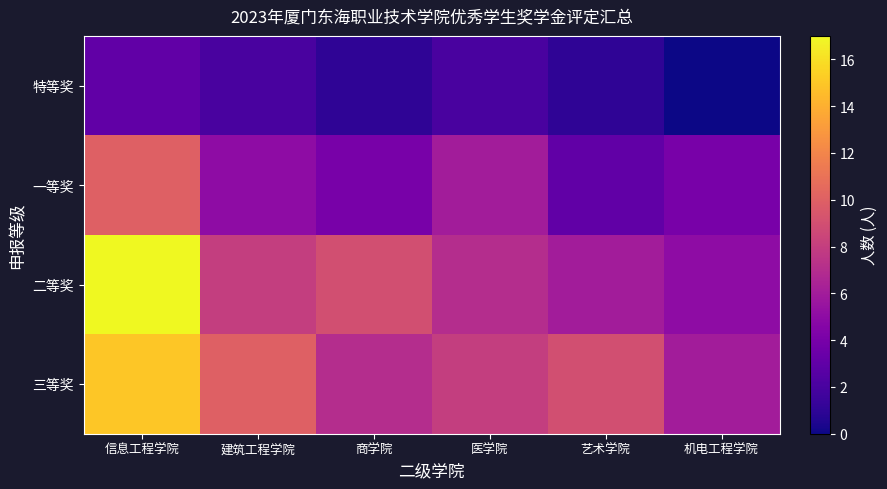

Reading left to right, extract all data points from this chart.

特等奖: 信息工程学院=3	建筑工程学院=2	商学院=1	医学院=2	艺术学院=1	机电工程学院=0
一等奖: 信息工程学院=10	建筑工程学院=5	商学院=4	医学院=6	艺术学院=3	机电工程学院=4
二等奖: 信息工程学院=17	建筑工程学院=8	商学院=9	医学院=7	艺术学院=6	机电工程学院=5
三等奖: 信息工程学院=15	建筑工程学院=10	商学院=7	医学院=8	艺术学院=9	机电工程学院=6